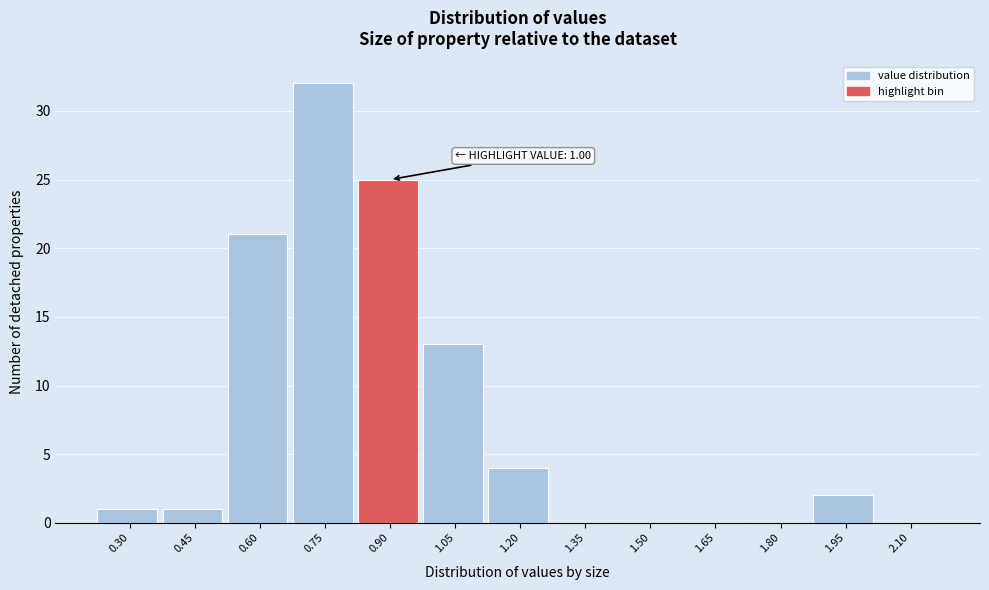

Reading left to right, list all the values displayed in this chart.

0.30=1	0.45=1	0.60=21	0.75=32	0.90=25	1.05=13	1.20=4	1.35=0	1.50=0	1.65=0	1.80=0	1.95=2	2.10=0